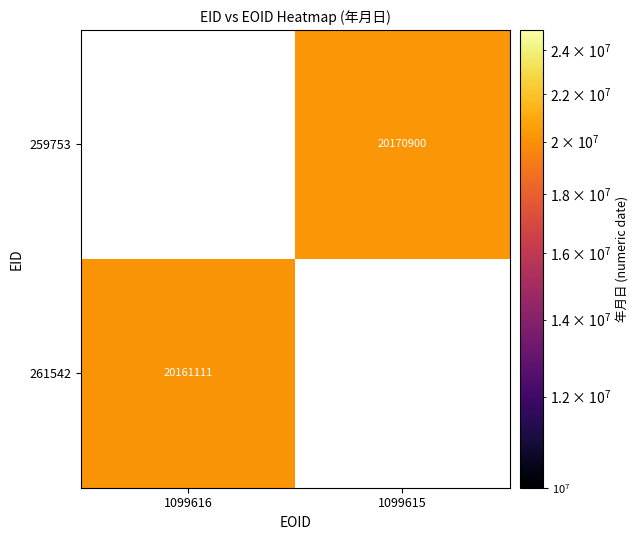

The 259753 series shows 31240686 at 1099615. True or false?

False